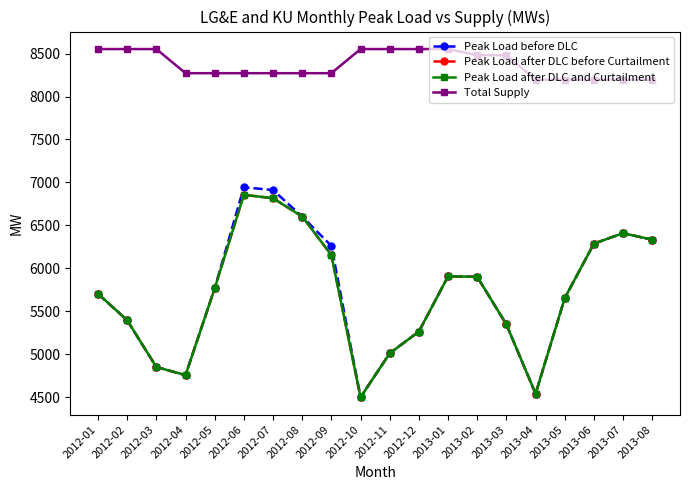

What is the average value of the Total Supply series?

8372